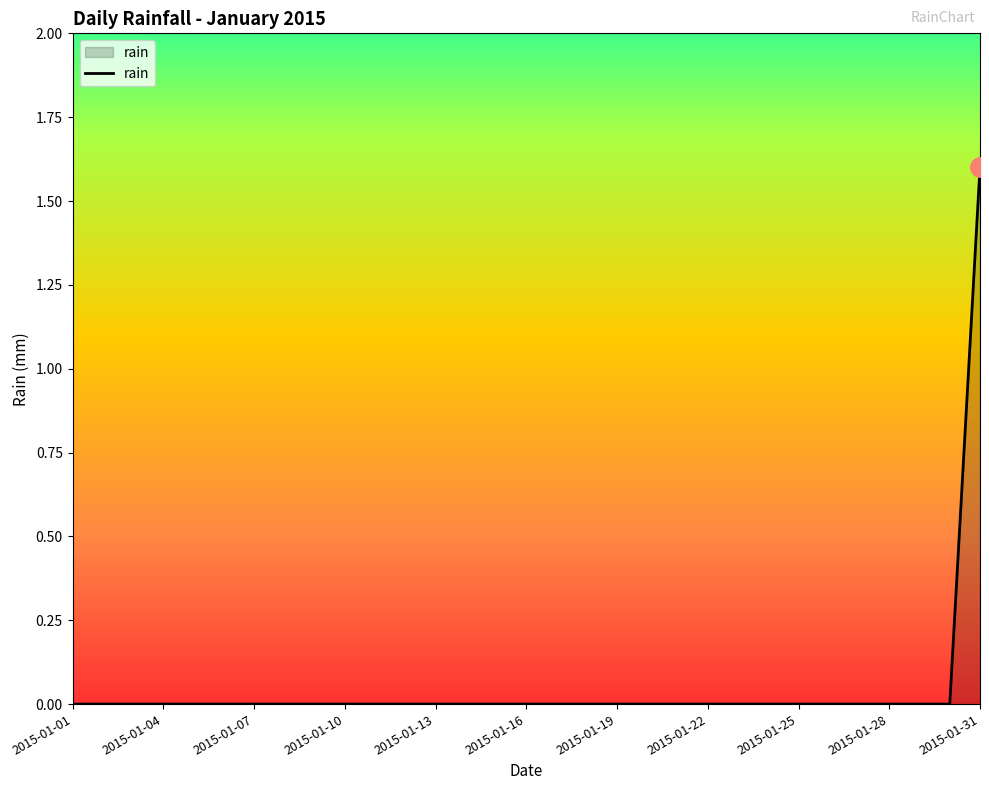

What is the greatest value displayed?

1.6